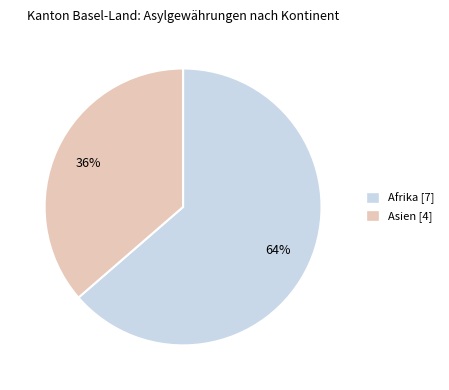

Does any single category account for the majority?

Yes